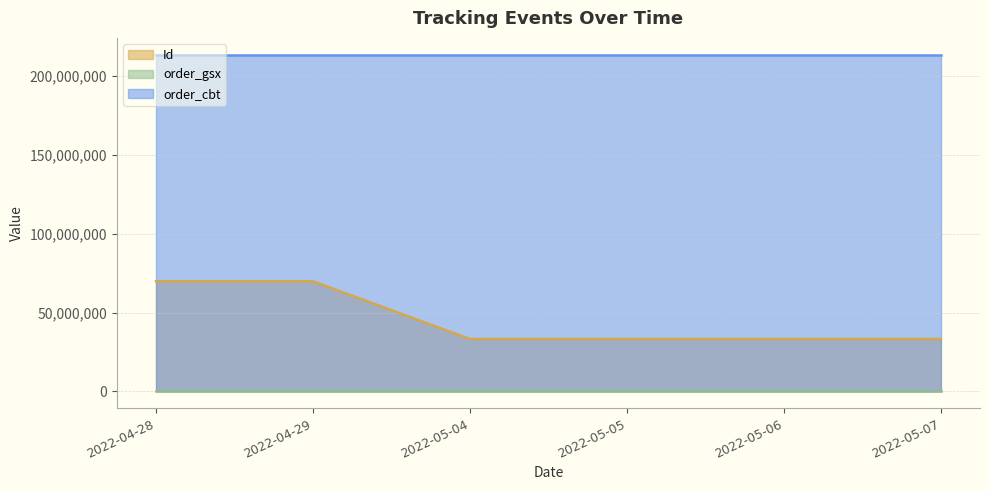

Where is Id nearest to the value 51566240?

2022-05-07